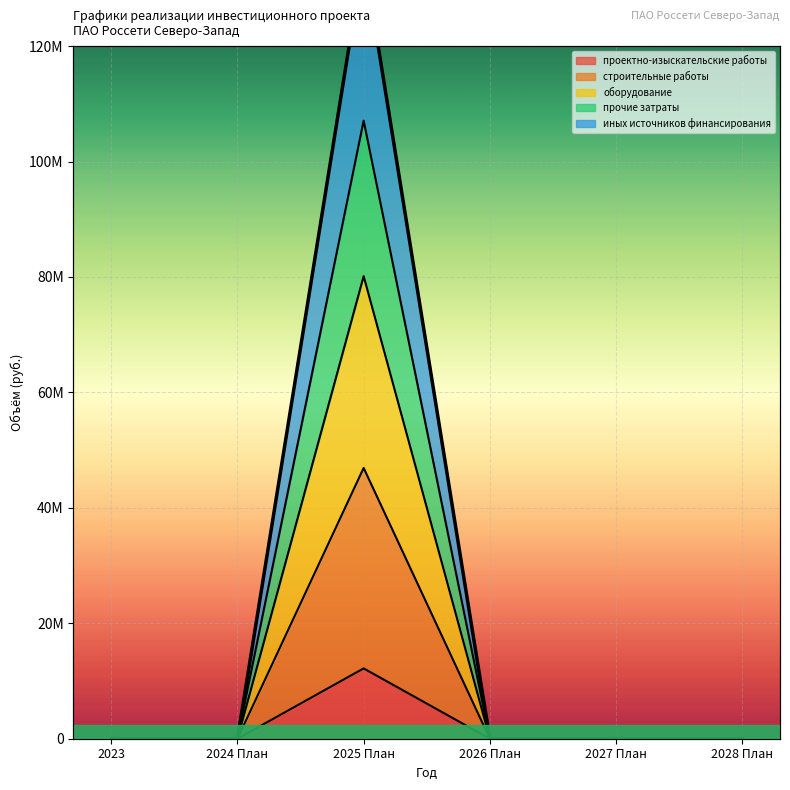

Between 2026 План and 2027 План, which series saw the biggest shift?

проектно-изыскательские работы